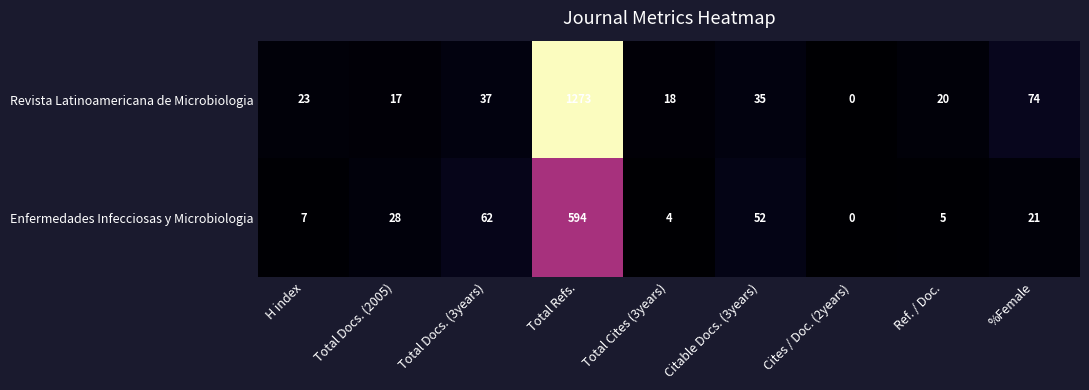

Is it true that Enfermedades Infecciosas y Microbiologia equals 7 at H index?

True